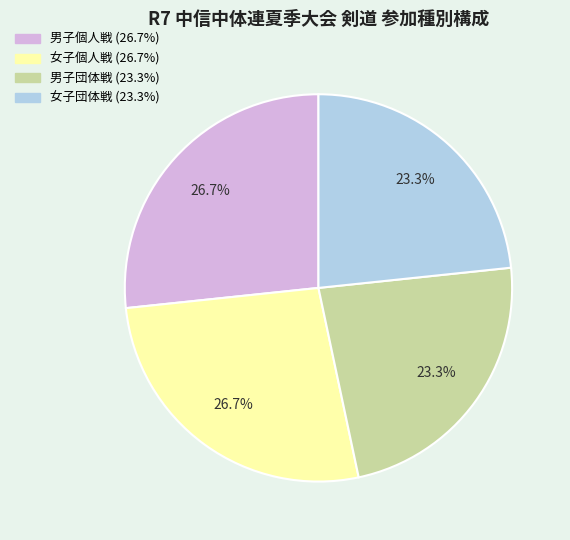

What portion of the pie excludes 女子個人戦?

73.3%